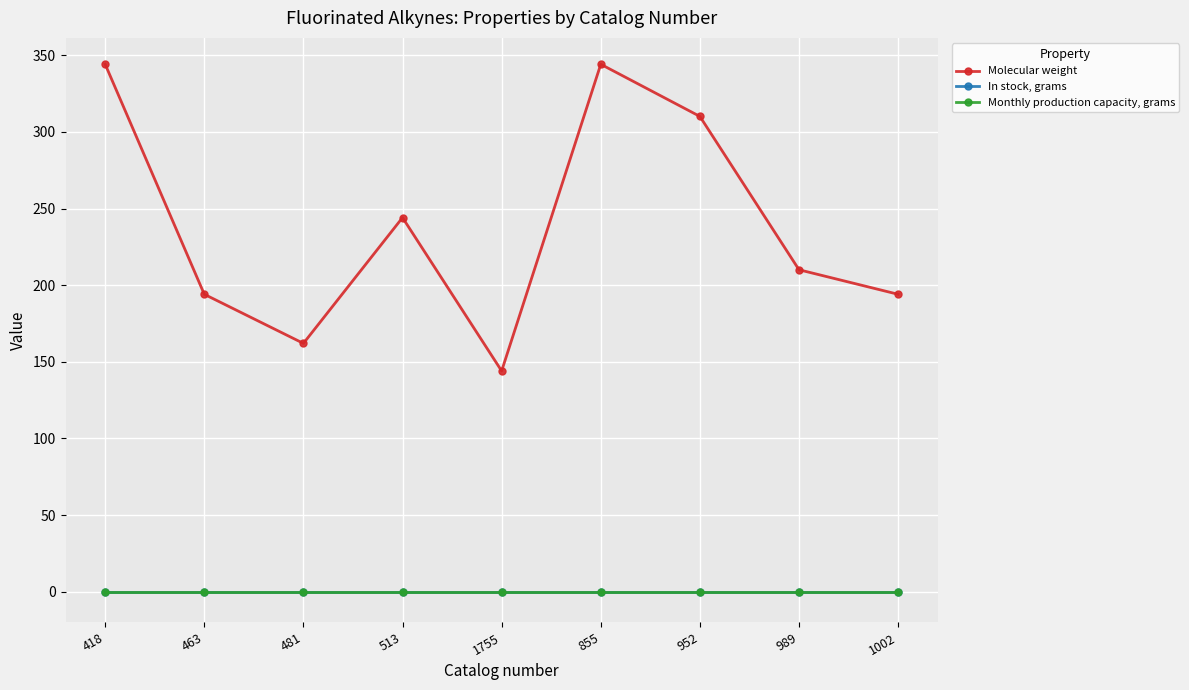

At which label does Molecular weight first exceed 210?

418